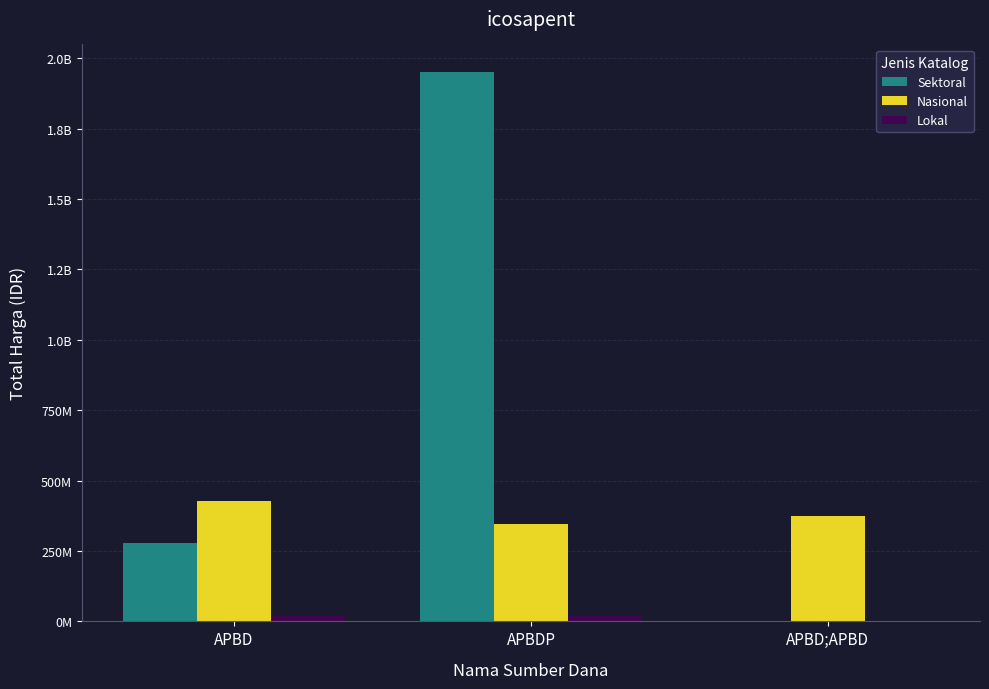

What is the total value across all series at APBDP?

2317286740